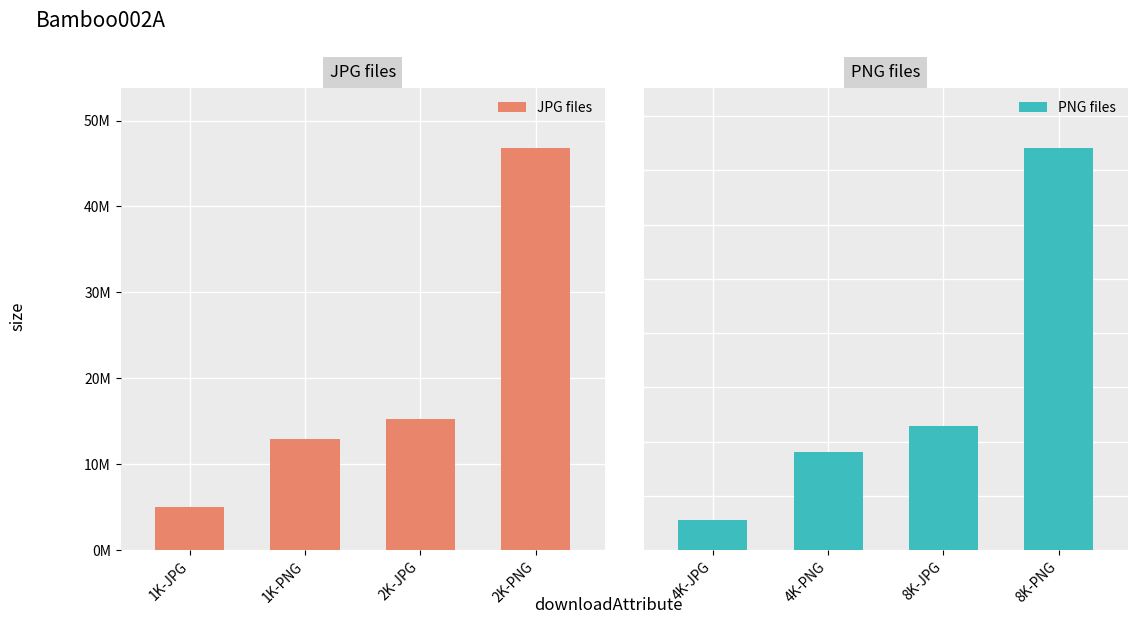

What is the value of the JPG files bar at the 4th from the left?

46771251